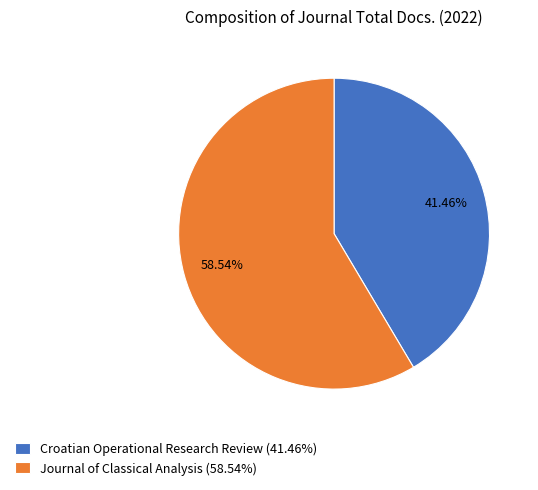

Rank the categories by value from highest to lowest.

Journal of Classical Analysis, Croatian Operational Research Review